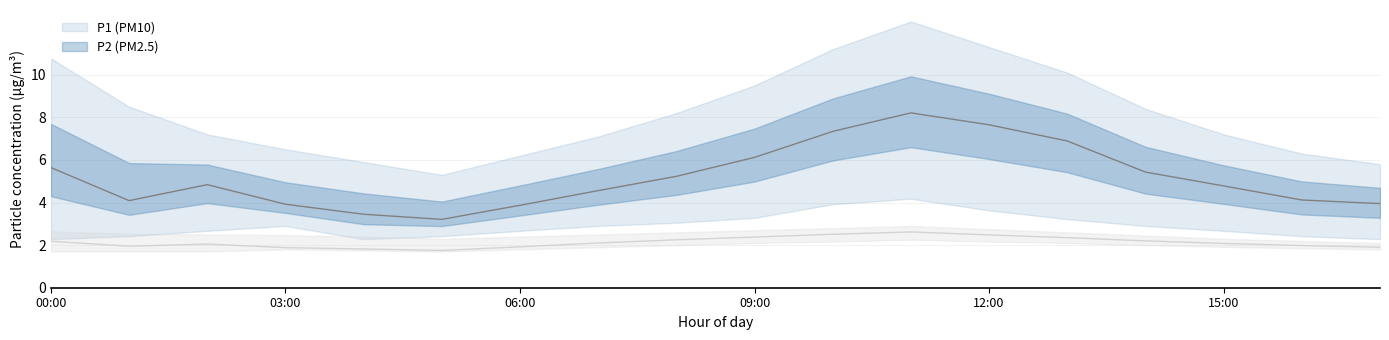

Is this an area chart (filled region under the line)?

No